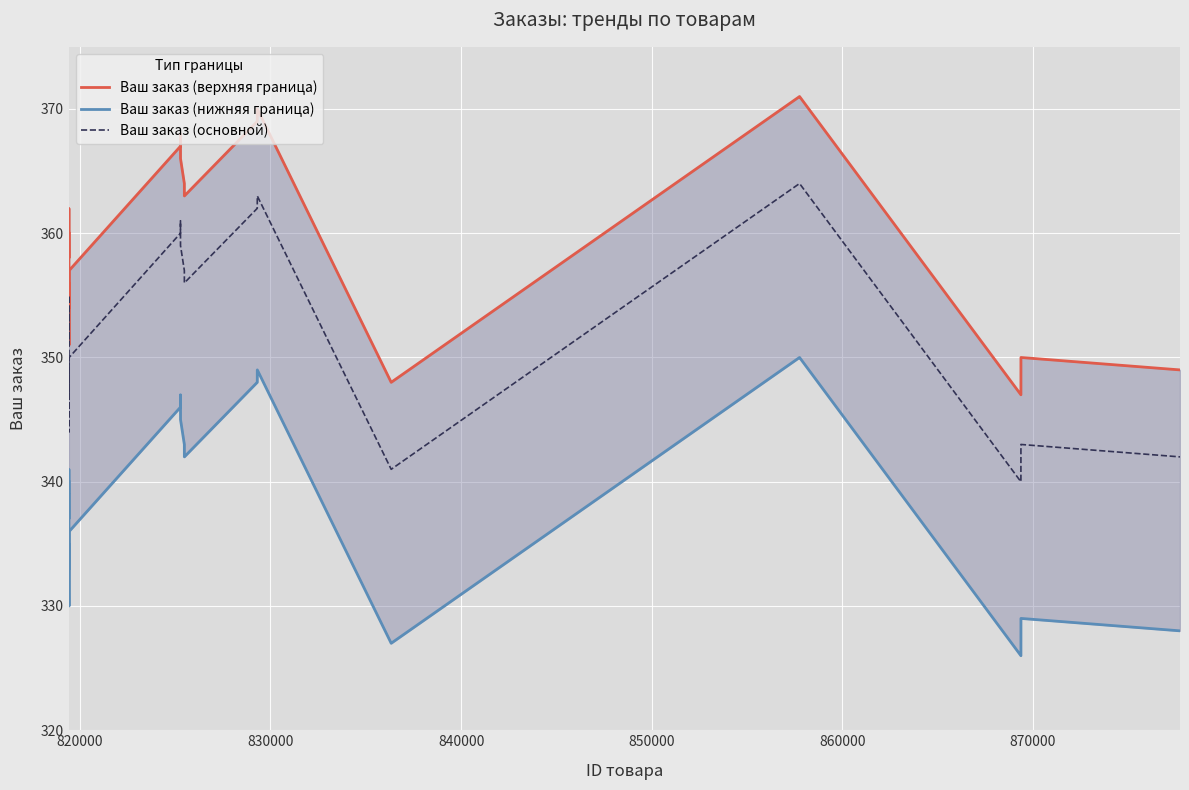

Which has a higher value, 870000 or 860000?

860000